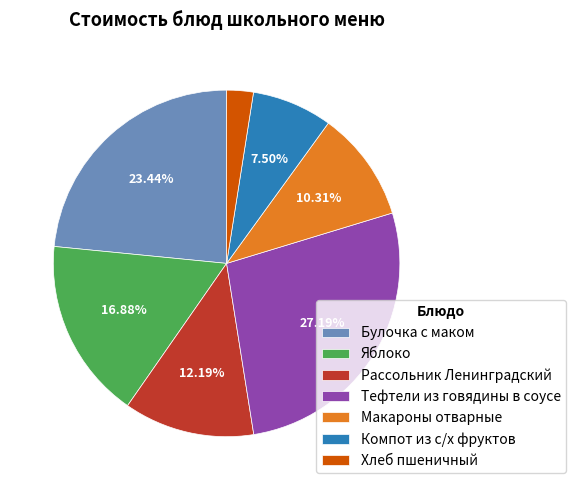

What percentage is the Рассольник Ленинградский slice, to the nearest percent?

12%